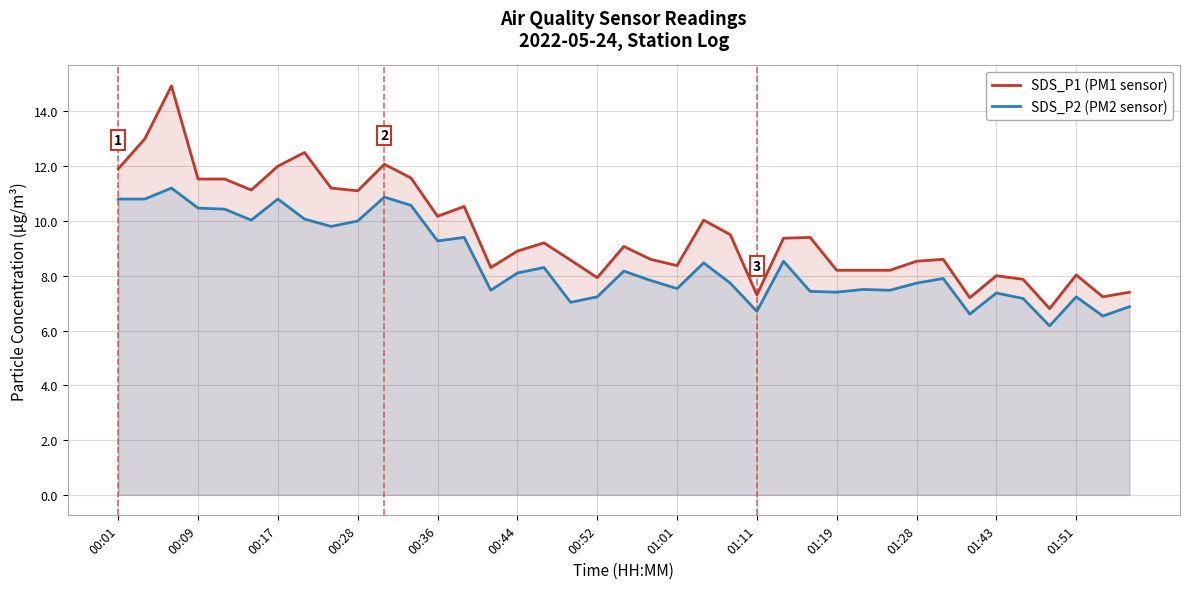

Which series has the largest total across all categories?

SDS_P1 (PM1 sensor)